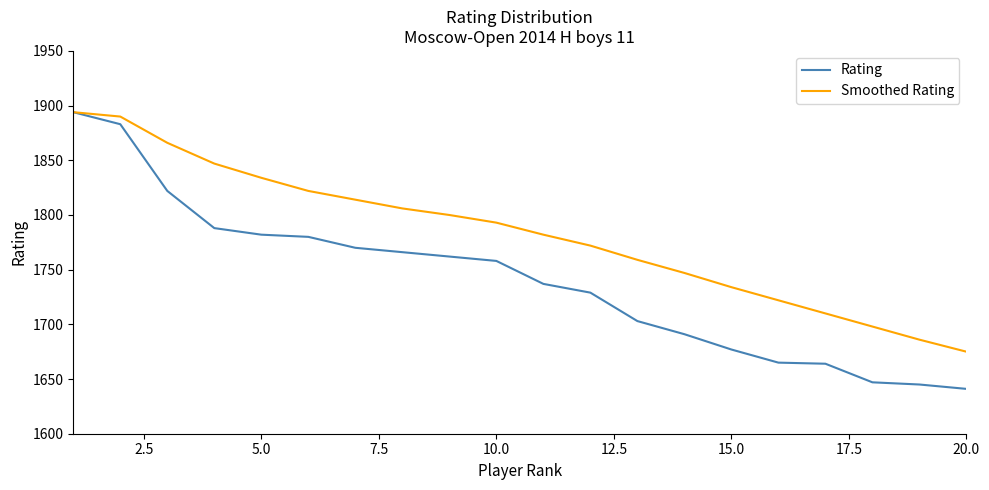

Does the chart have visible grid lines?

No